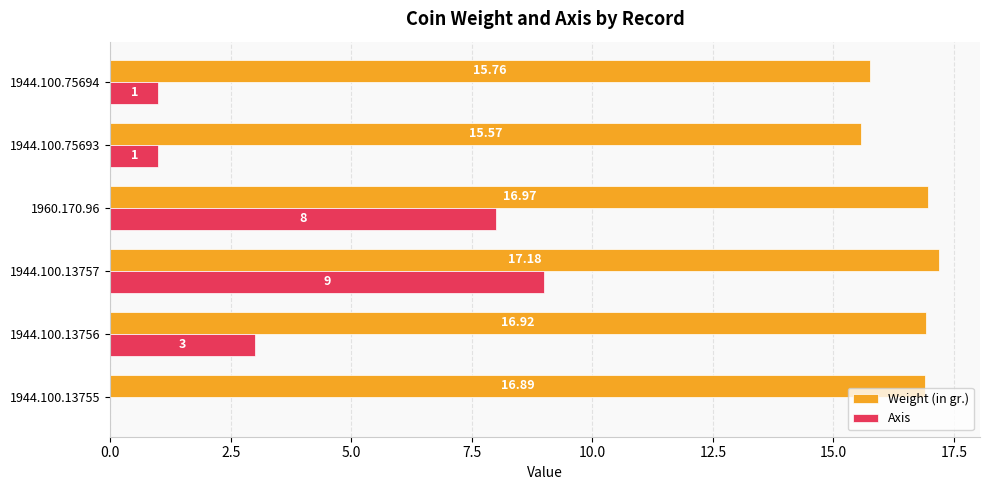

Between 1944.100.13756 and 1944.100.75693, which series saw the biggest shift?

Axis